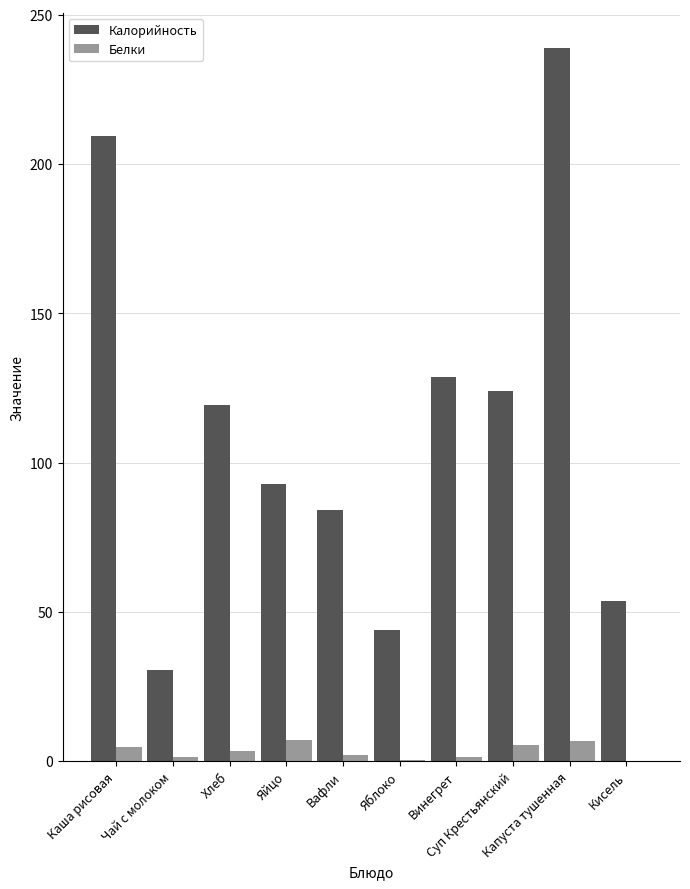

What is the highest value of the Белки series?

7.1